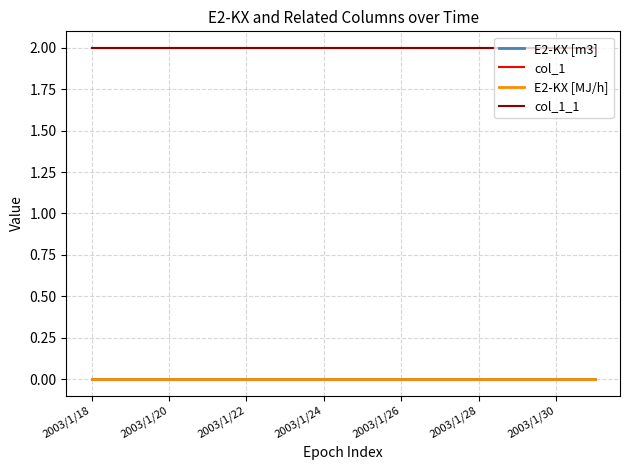

Does the chart display data point markers on the line(s)?

No